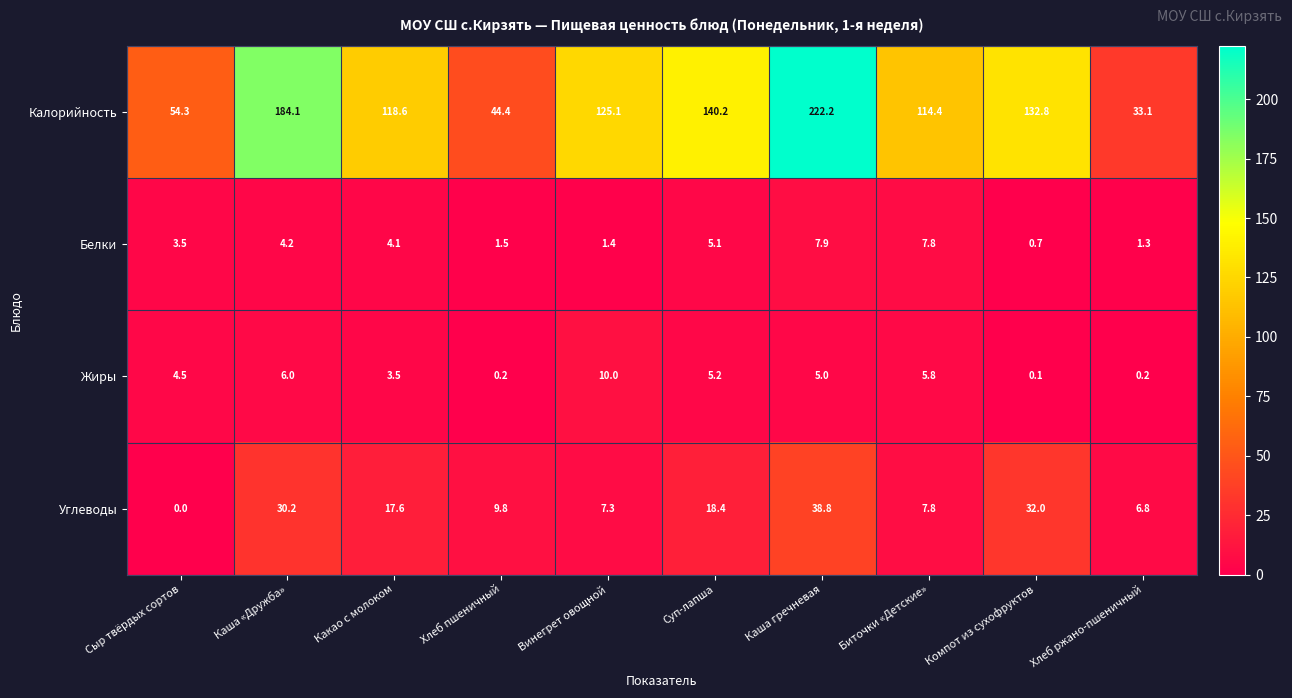

The Калорийность series shows 118.6 at Какао с молоком. True or false?

True